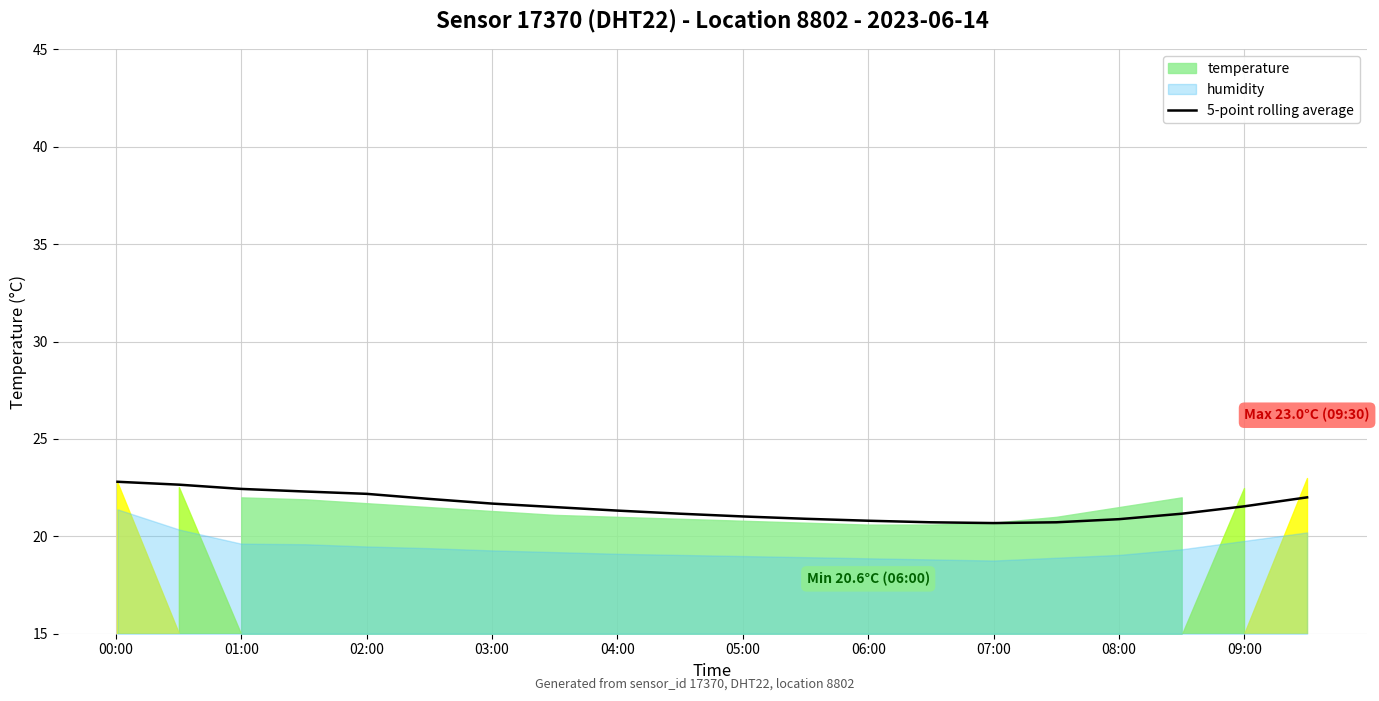

Is it true that the value at 07:00 is 12.9?

False